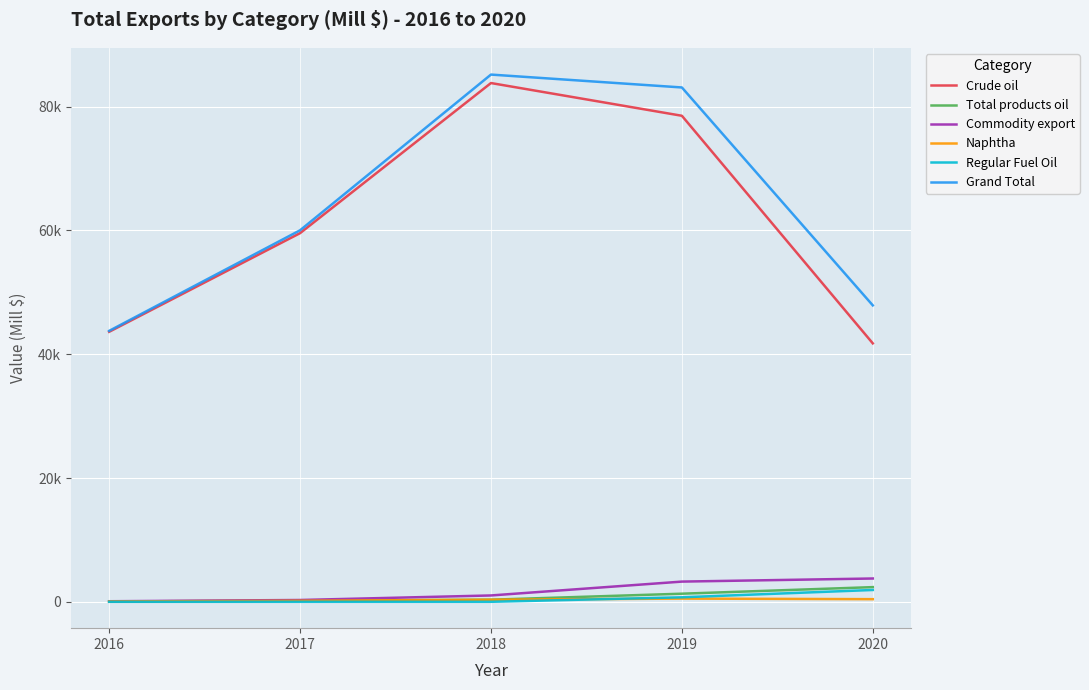

Reading left to right, list all the values displayed in this chart.

Crude oil: 43622.9	59560.3	83814.9	78527.0	41756.0
Total products oil: 60.9	170.2	341.5	1309.0	2372.2
Commodity export: 90.3	291.9	1025.4	3265.0	3765.3
Naphtha: 60.9	170.2	337.1	518.9	425.8
Regular Fuel Oil: 0.0	0.0	0.0	726.8	1911.1
Grand Total: 43774.1	60022.4	85181.8	83101.0	47893.5